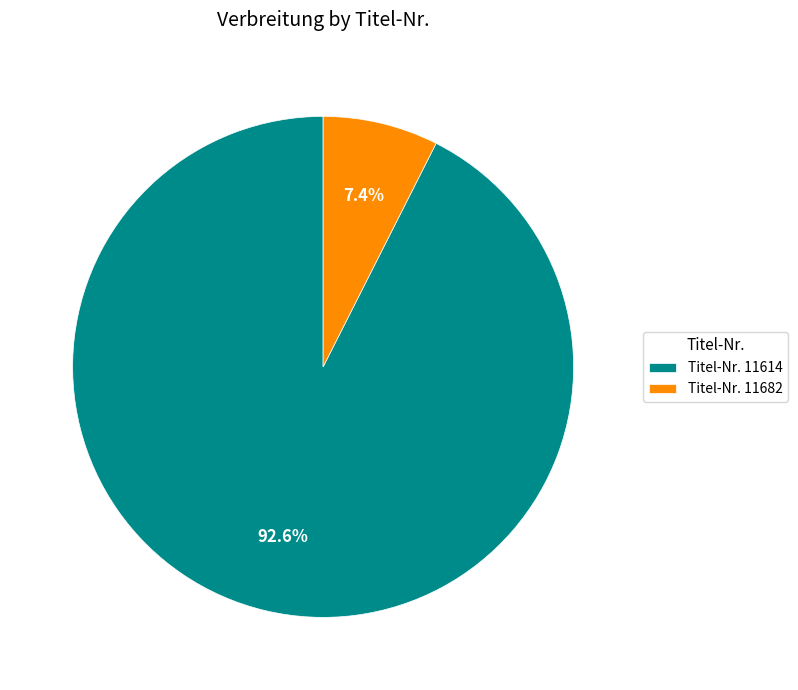

Which has a higher value, Titel-Nr. 11614 or Titel-Nr. 11682?

Titel-Nr. 11614